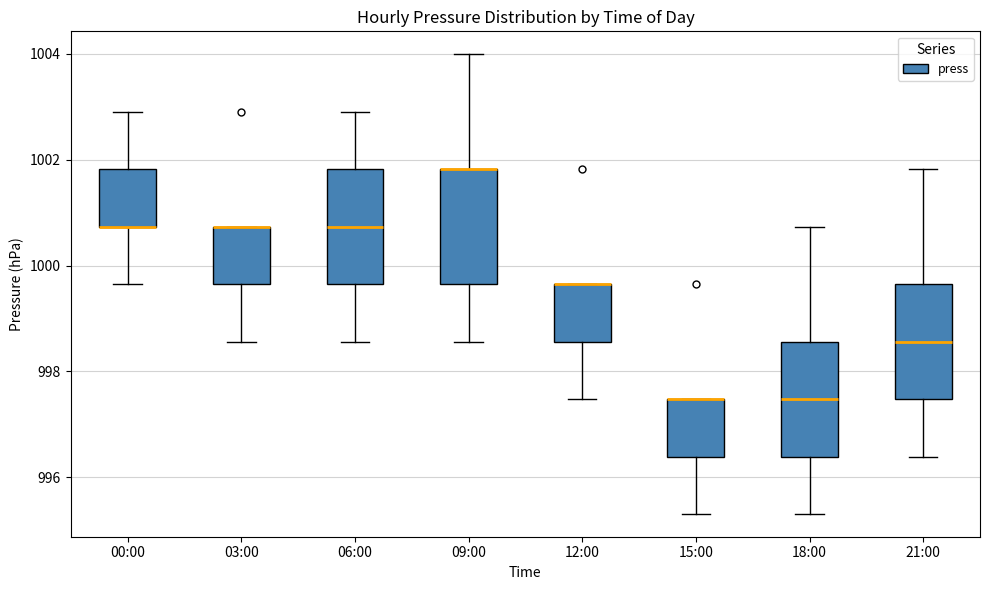

Reading left to right, read every box against the y-axis: the position of its median line, the range the box covers, and the ends of its whiskers. The values are not printed on the chart, so give them approximately, as read against the axis.

00:00: median 1000.8 (drawn on the box's lower edge), box 1000.8 to 1001.8, whiskers 999.6 to 1003.0
03:00: median 1000.8 (drawn on the box's upper edge), box 999.6 to 1000.8, whiskers 998.6 to 1000.8
06:00: median 1000.8, box 999.6 to 1001.8, whiskers 998.6 to 1003.0
09:00: median 1001.8 (drawn on the box's upper edge), box 999.6 to 1001.8, whiskers 998.6 to 1004.0
12:00: median 999.6 (drawn on the box's upper edge), box 998.6 to 999.6, whiskers 997.4 to 999.6
15:00: median 997.4 (drawn on the box's upper edge), box 996.4 to 997.4, whiskers 995.4 to 997.4
18:00: median 997.4, box 996.4 to 998.6, whiskers 995.4 to 1000.8
21:00: median 998.6, box 997.4 to 999.6, whiskers 996.4 to 1001.8